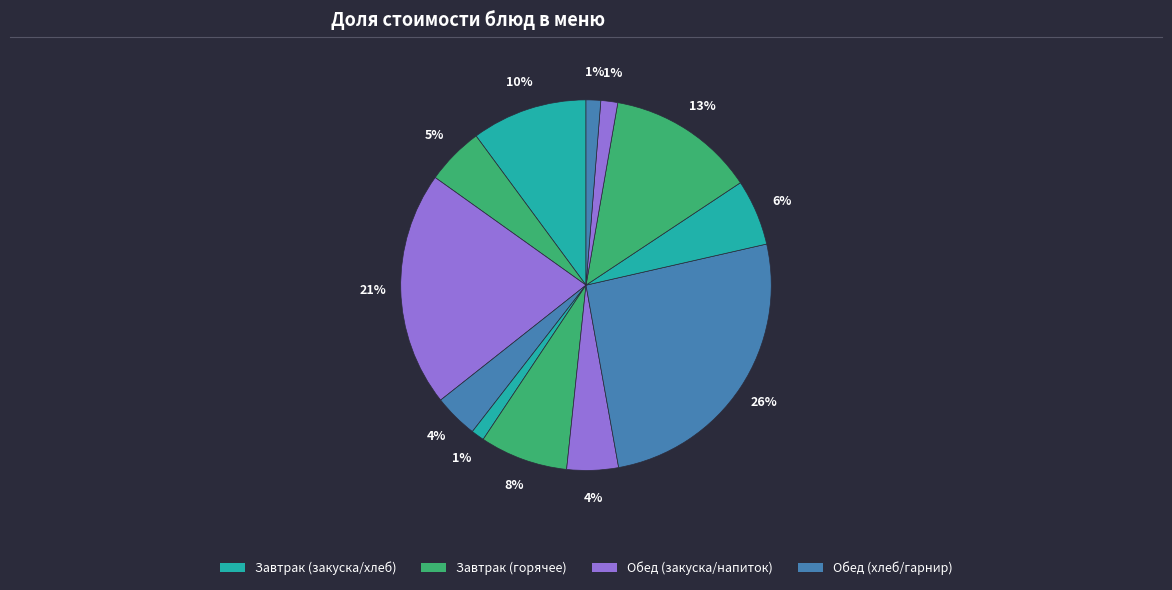

Count the number of slices in the pie.

12